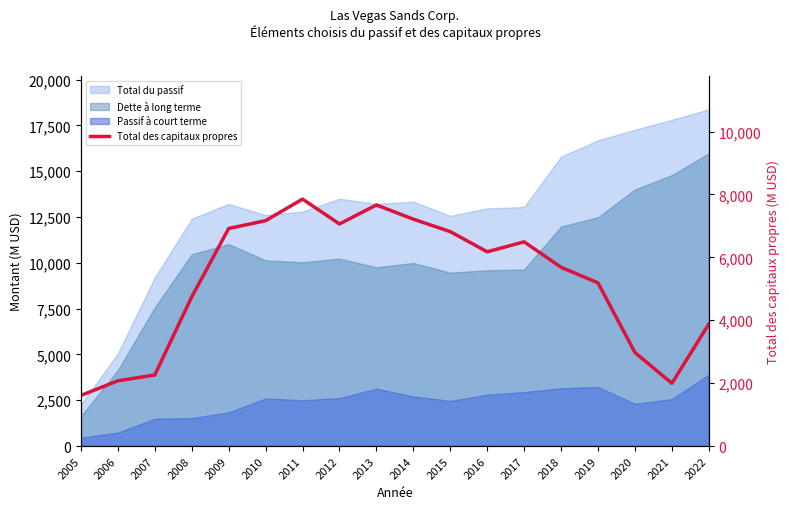

Where is the data nearest to the value 4730?

2008